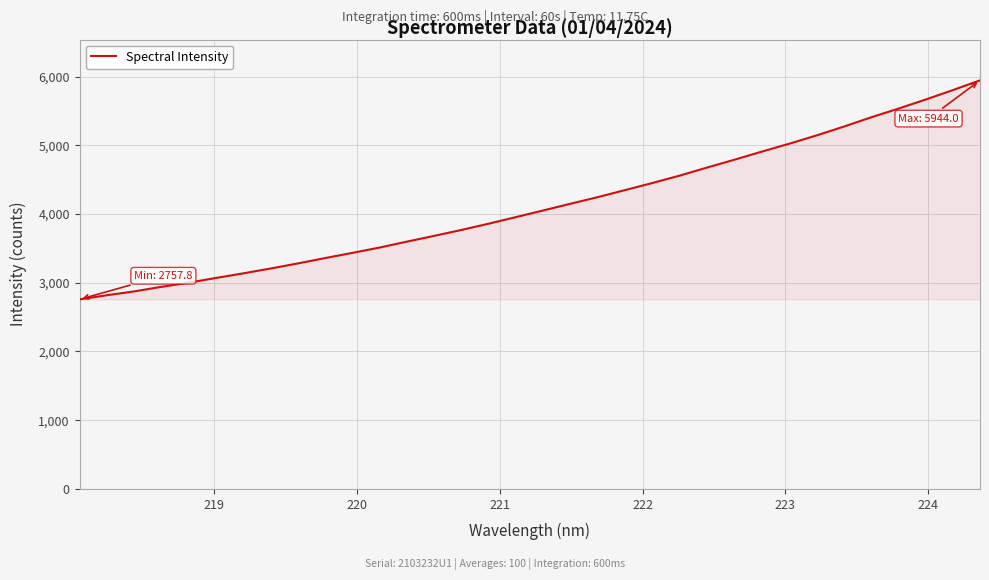

What is the greatest value displayed?

5944.0